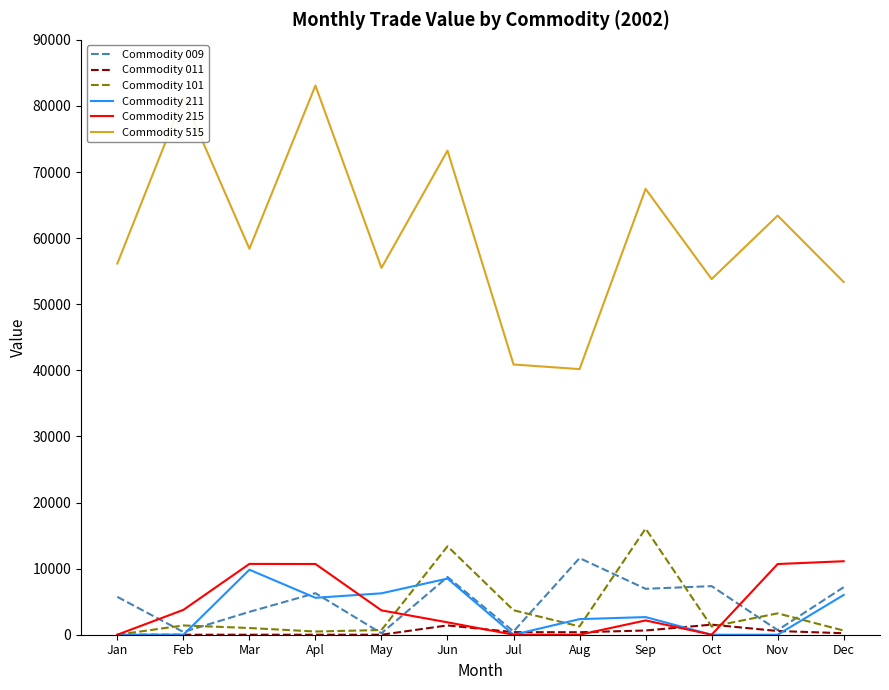

Between Feb and Jun, which series saw the biggest shift?

Commodity 101